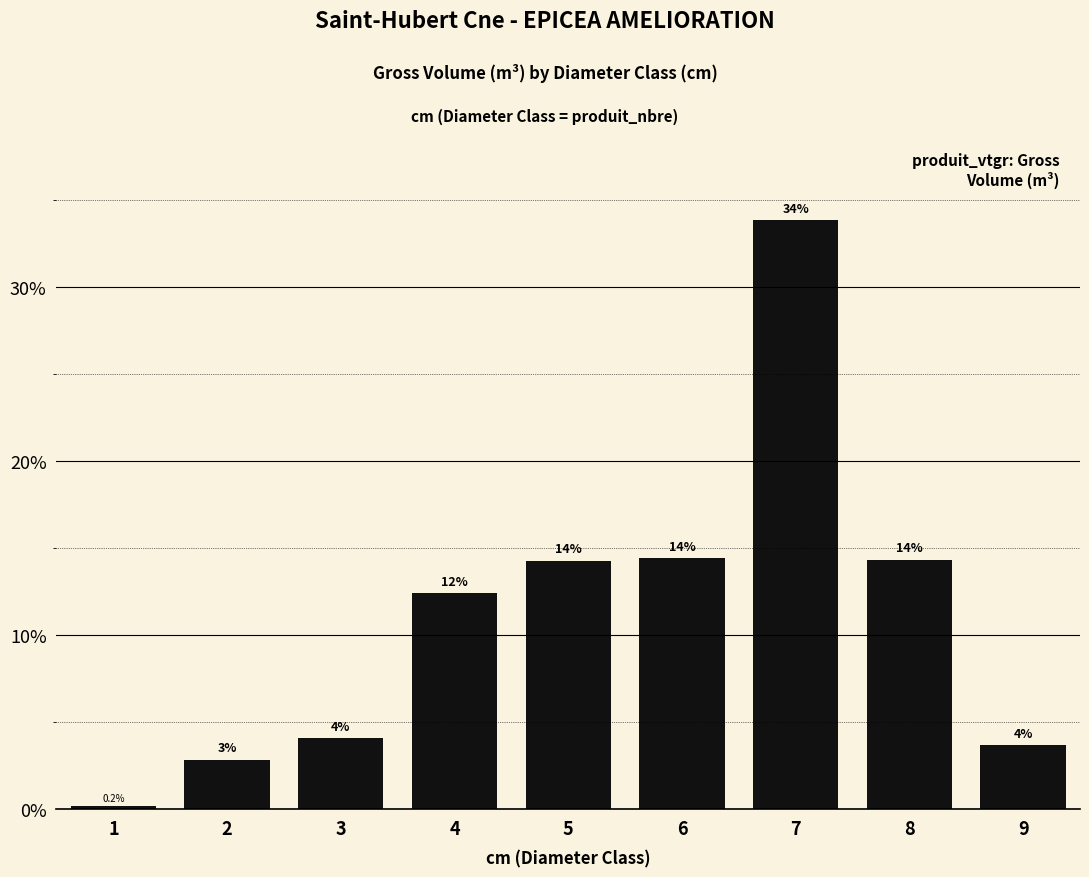

Reading left to right, what are all the values shown in this chart?

0.2	2.8	4.1	12.4	14.3	14.4	33.8	14.3	3.7